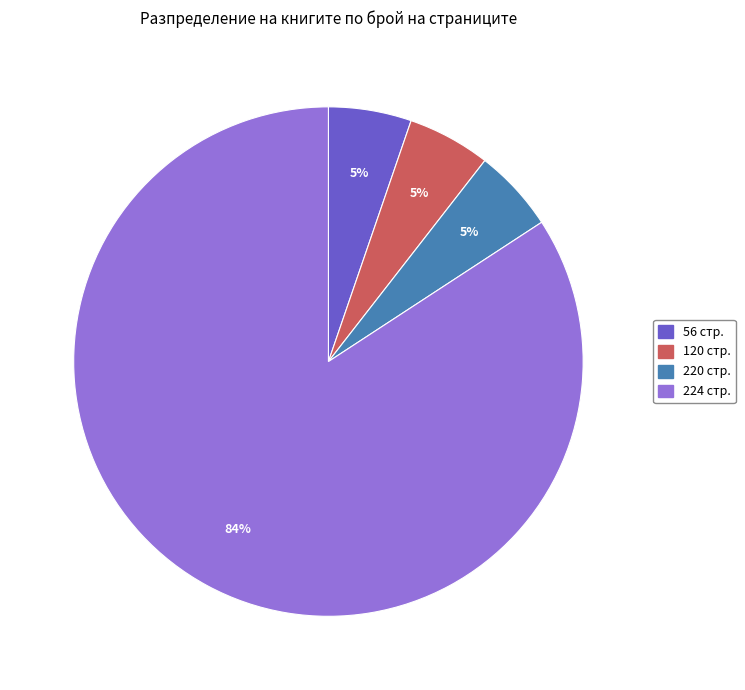

What is the ratio of the value at 220 стр. to the value at 120 стр.?

1.0